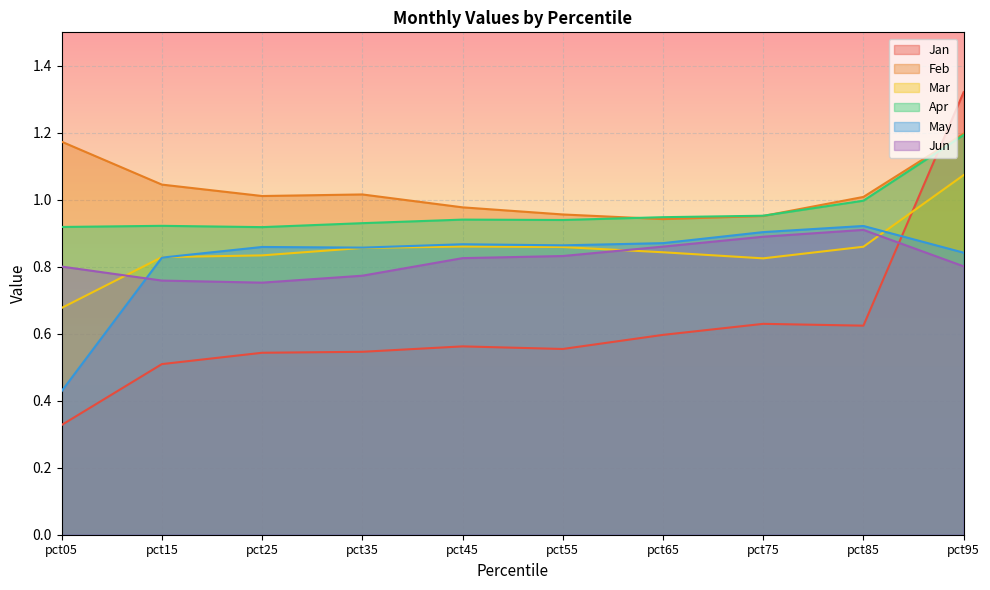

Which series has the largest range (max minus min)?

Jan